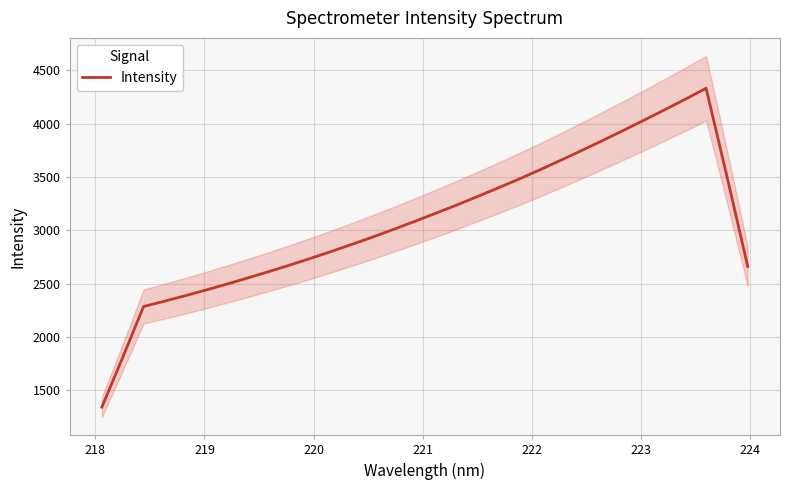

What is the maximum value for Intensity?

4332.7